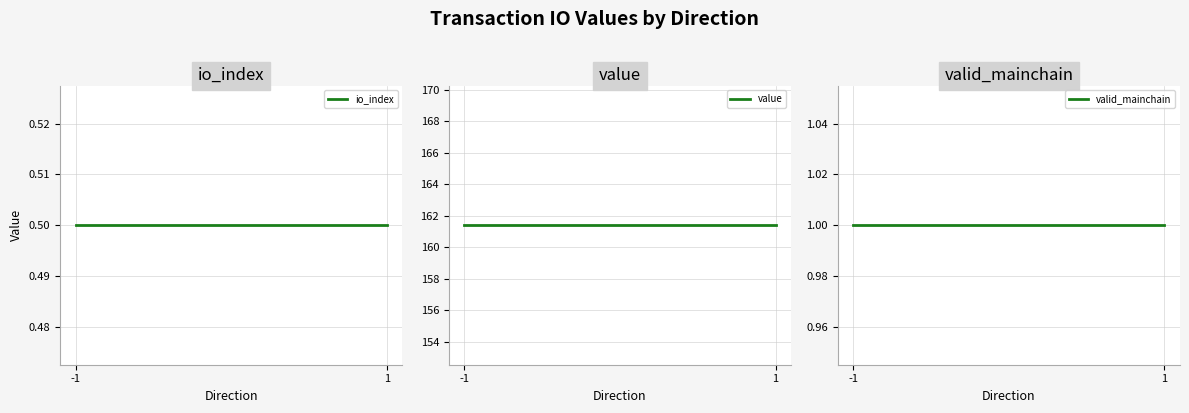

At 1, list the series in order from largest to smallest.

value, valid_mainchain, io_index